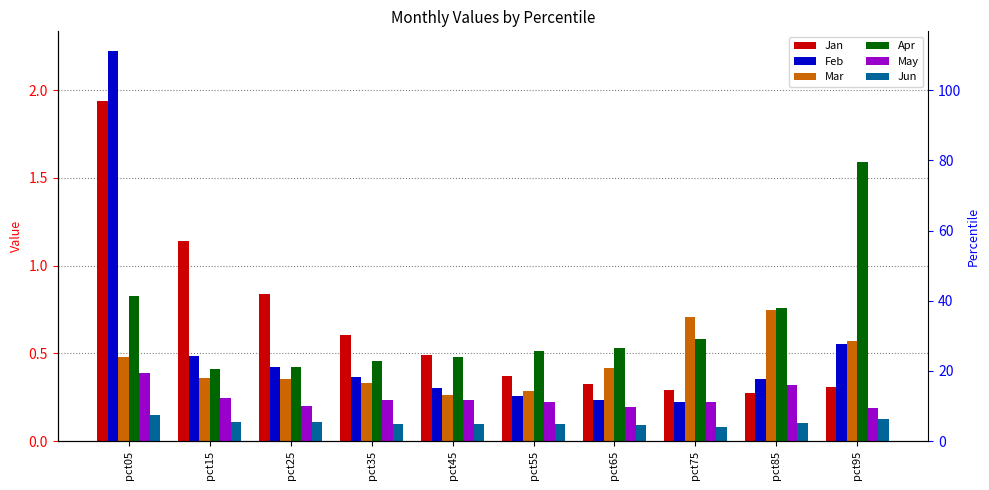

What is the minimum value shown in the chart?

0.1